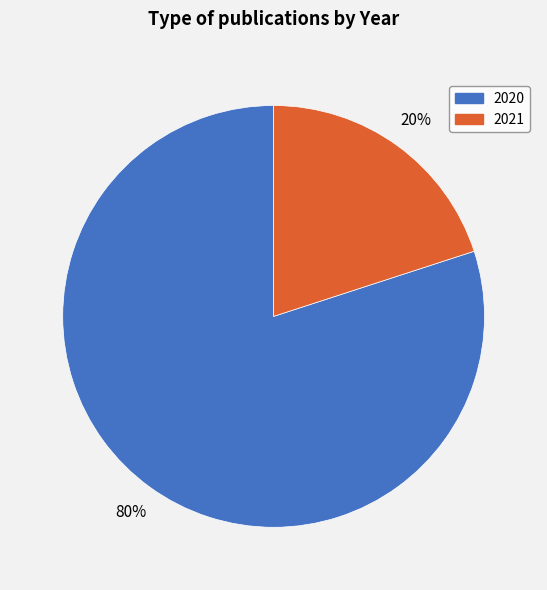

How many slices are in this pie chart?

2